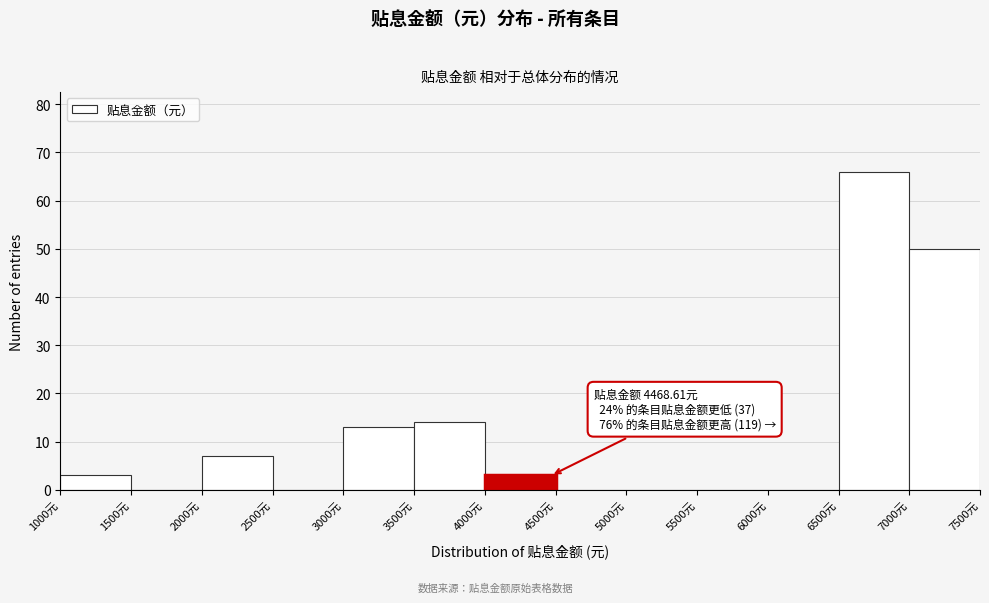

Which range on the x-axis has the tallest bar?

6500 to 7000